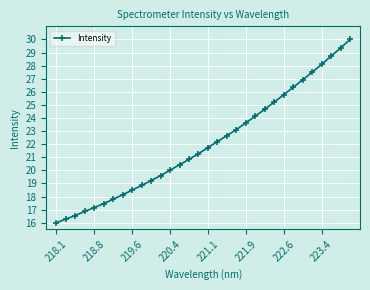

What is the greatest value displayed?

30.0